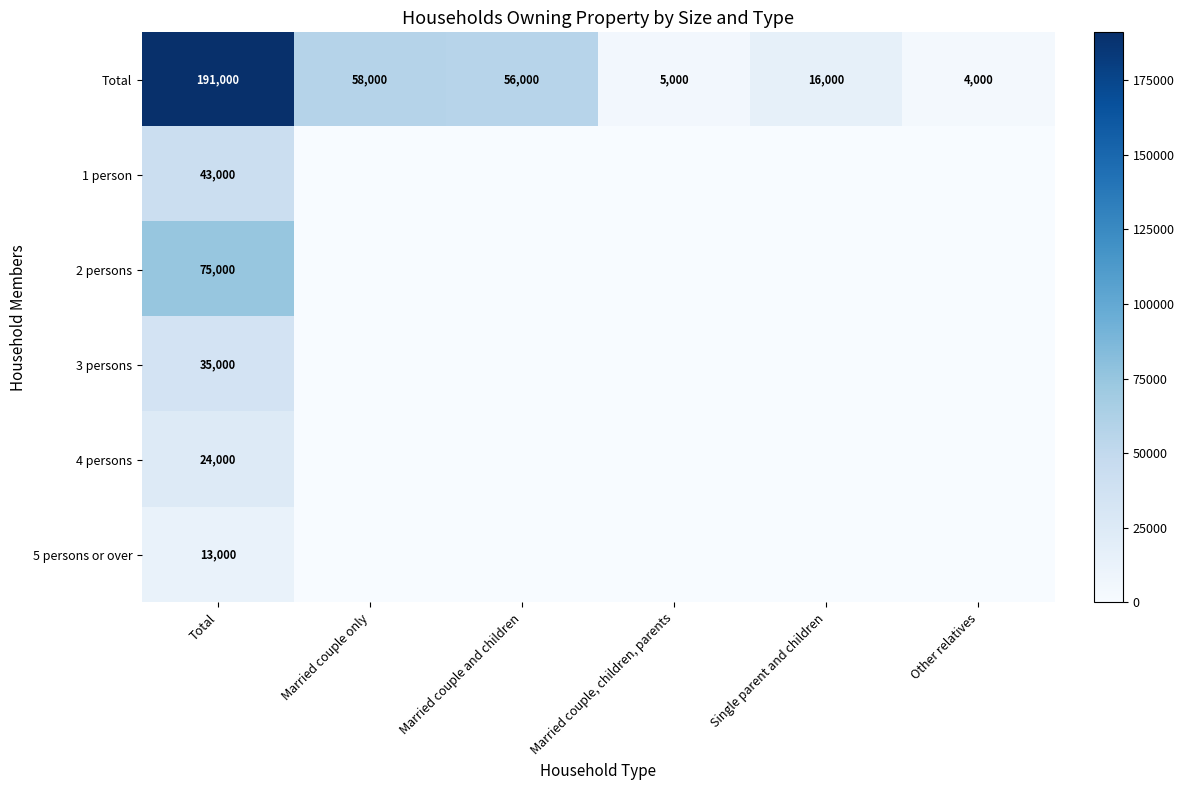

At Other relatives, list the series in order from smallest to largest.

1 person, 2 persons, 3 persons, 4 persons, 5 persons or over, Total